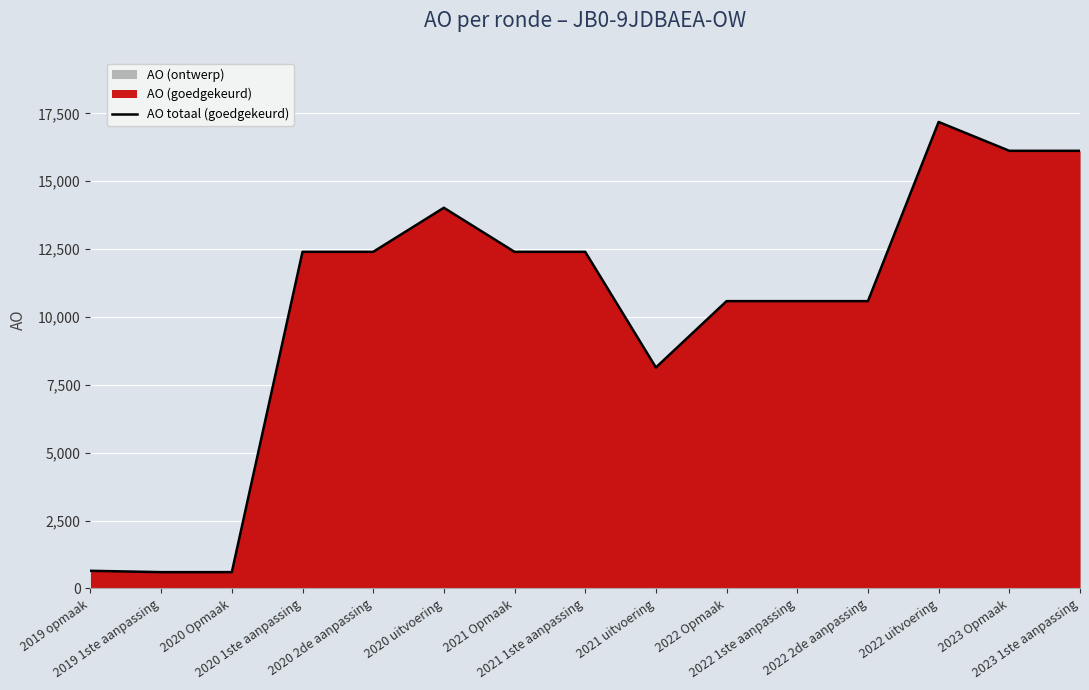

What is the value of the 3rd point from the left?

598